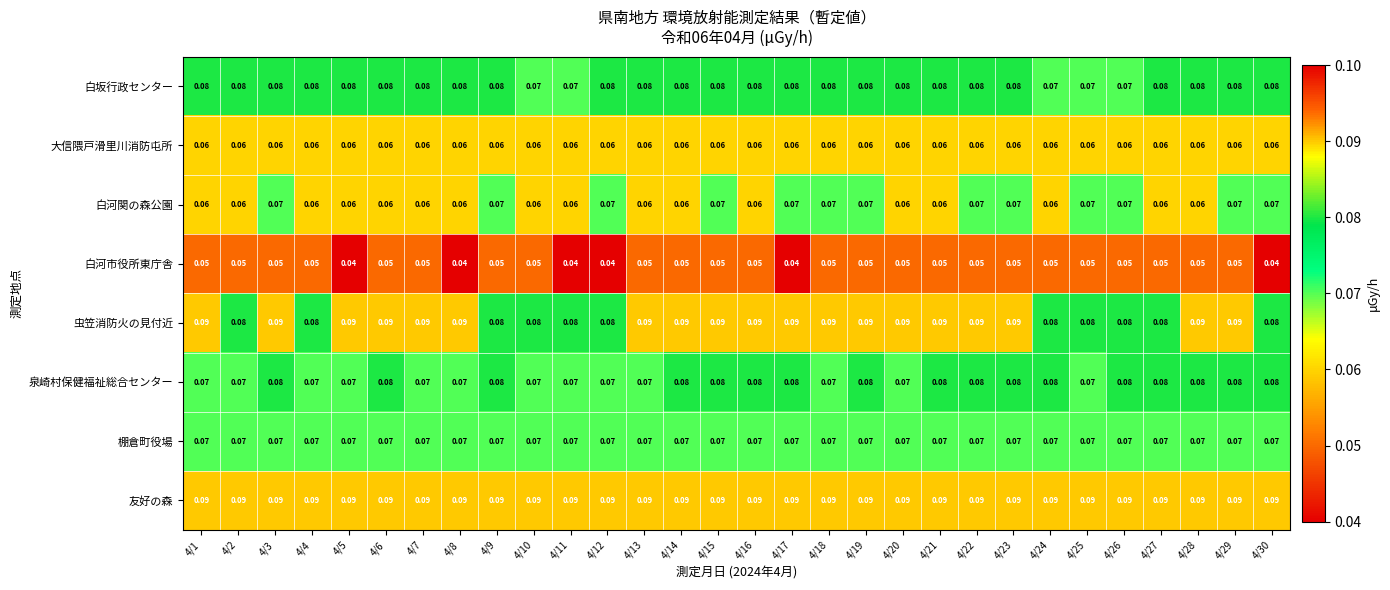

Which series has the largest total across all categories?

友好の森